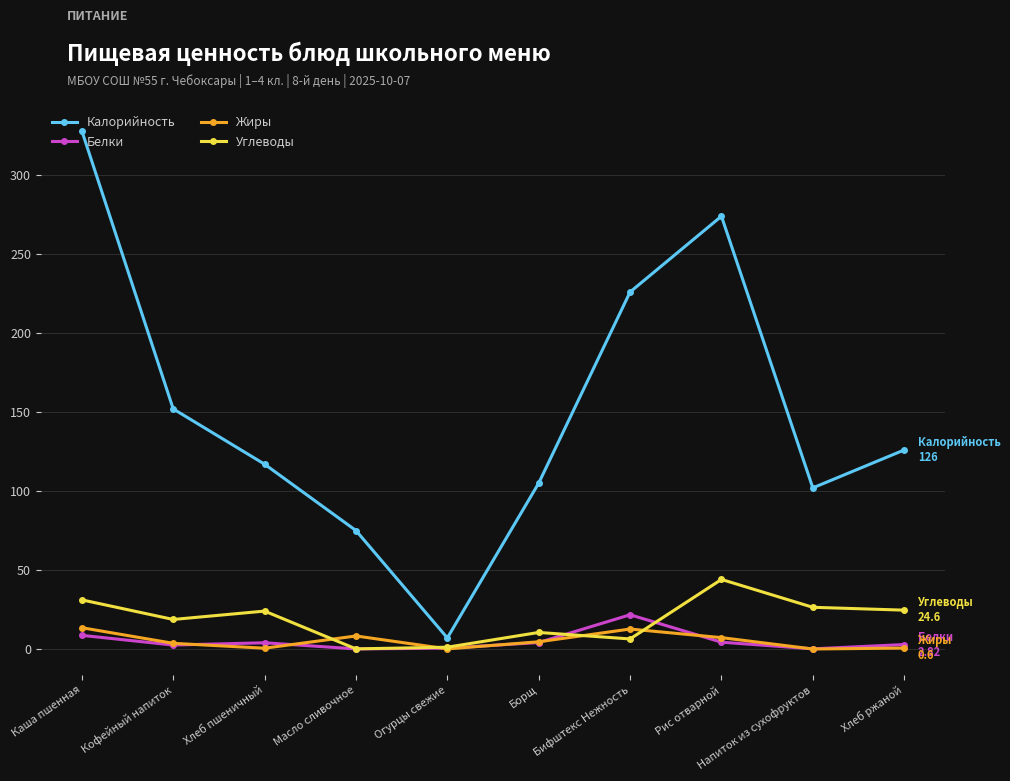

True or false: Углеводы and Белки cross at least once.

True